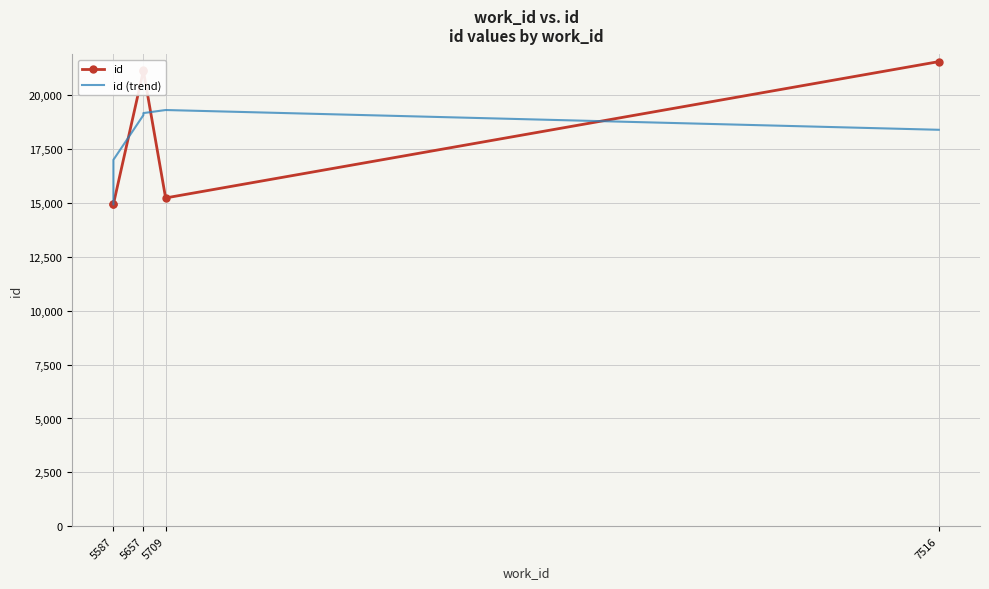

How many interior local valleys does the id series have?

1